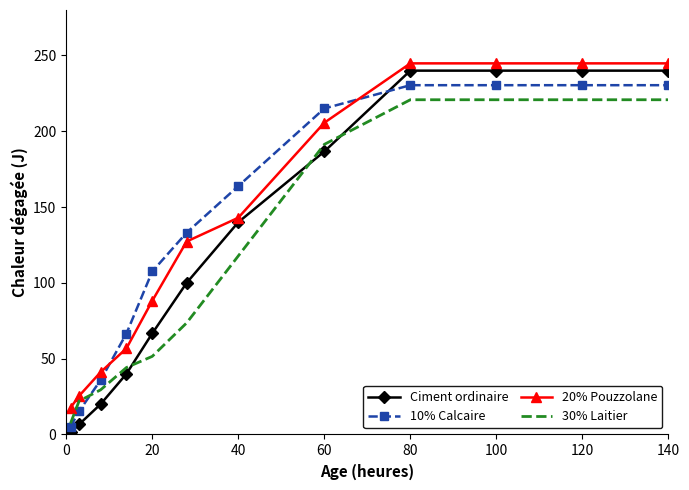

What is the highest value of the 10% Calcaire series?

230.4